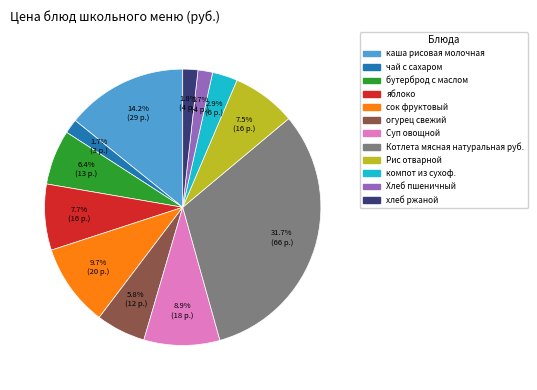

What is the largest slice in the pie chart?

Котлета мясная натуральная руб.